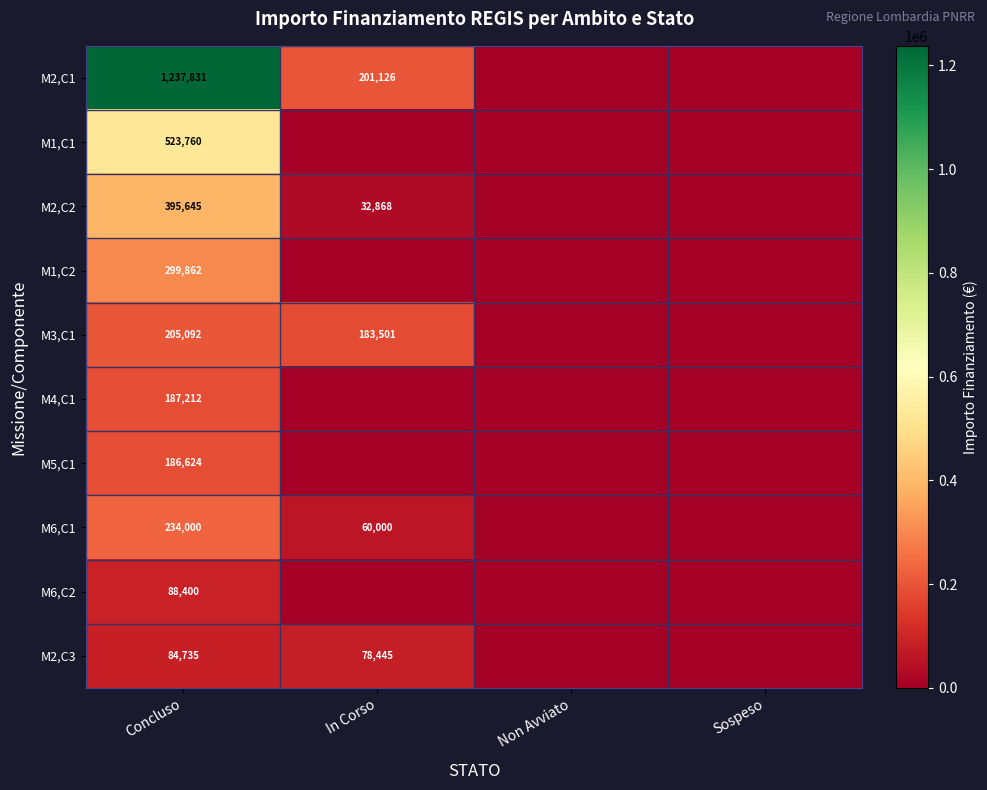

The M2,C3 series shows 78445 at In Corso. True or false?

True